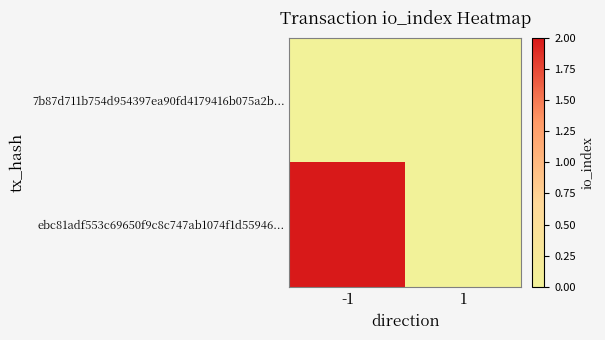

Reading left to right, list all the values displayed in this chart.

7b87d711b754d954397ea90fd4179416b075a2b...: -1=0	1=0
ebc81adf553c69650f9c8c747ab1074f1d55946...: -1=2	1=0